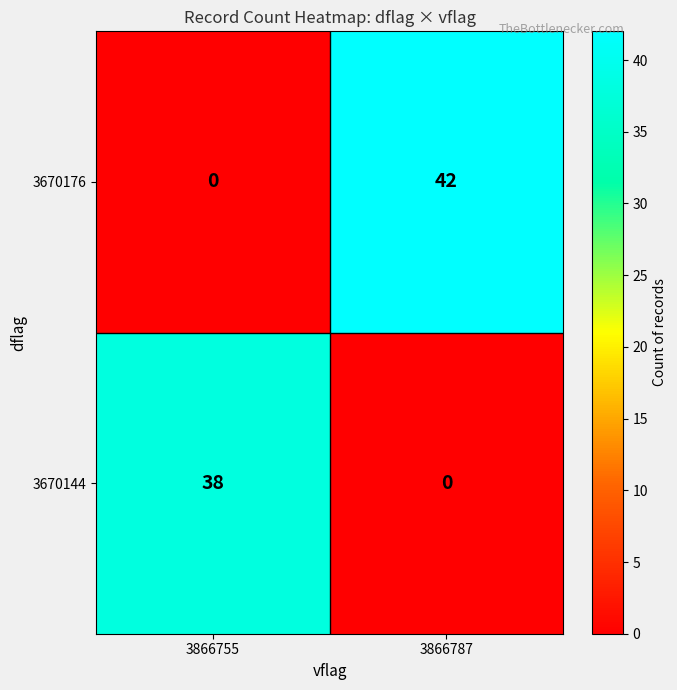

What is the average value of the 3670176 series?

21